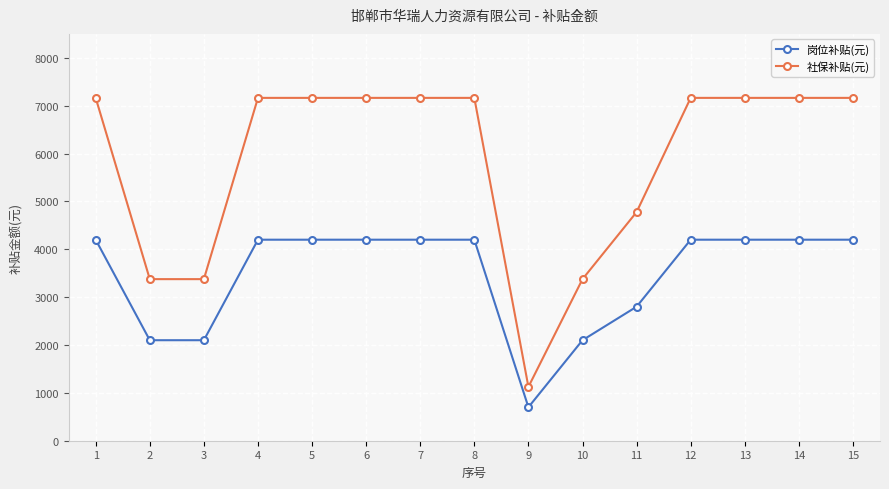

What is the sum of all 社保补贴(元) values?

87661.3